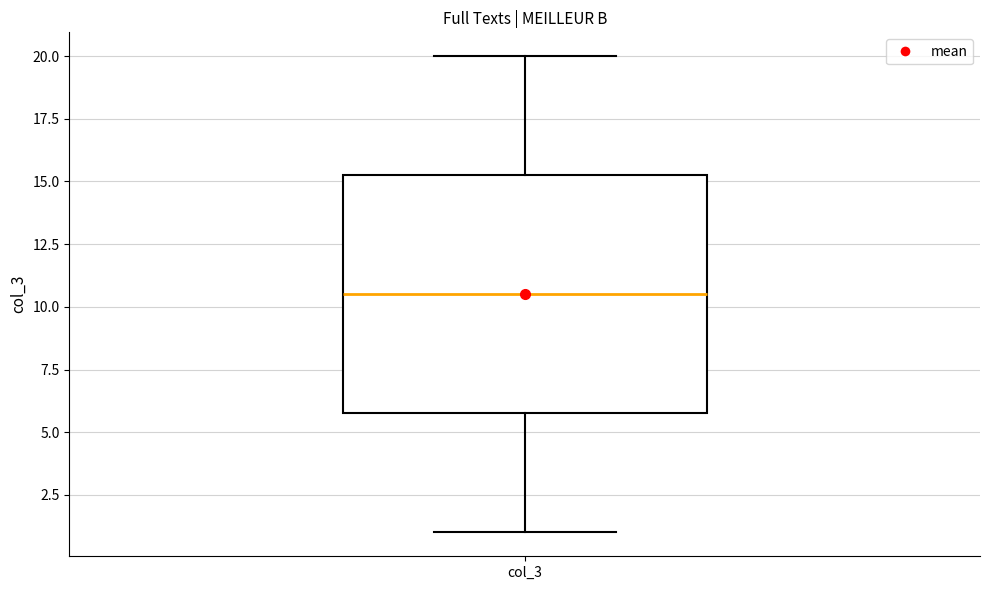

Where does the upper whisker of the box for col_3 end on the y-axis? The values are not printed on the chart, so give them approximately, as read against the axis.

20.0